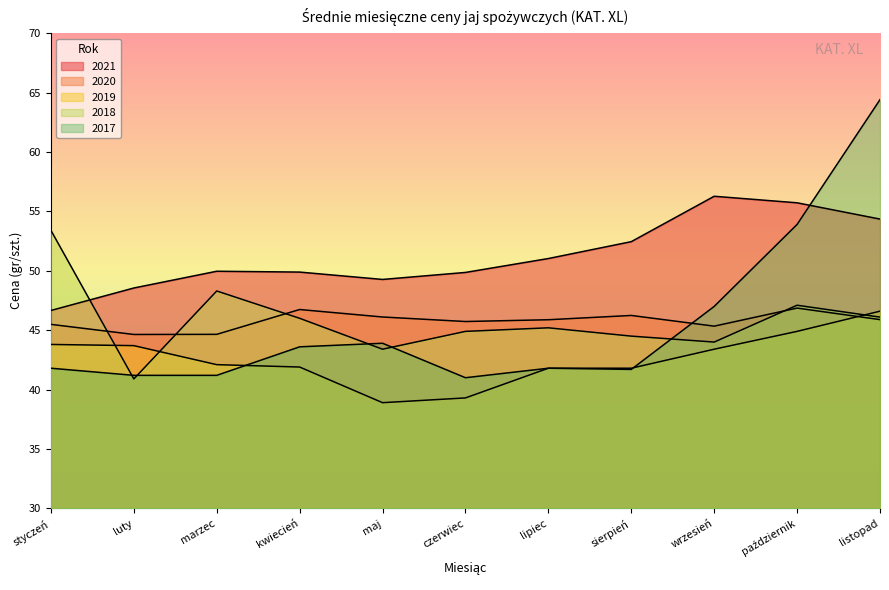

At which category is the sum across all series the highest?

listopad